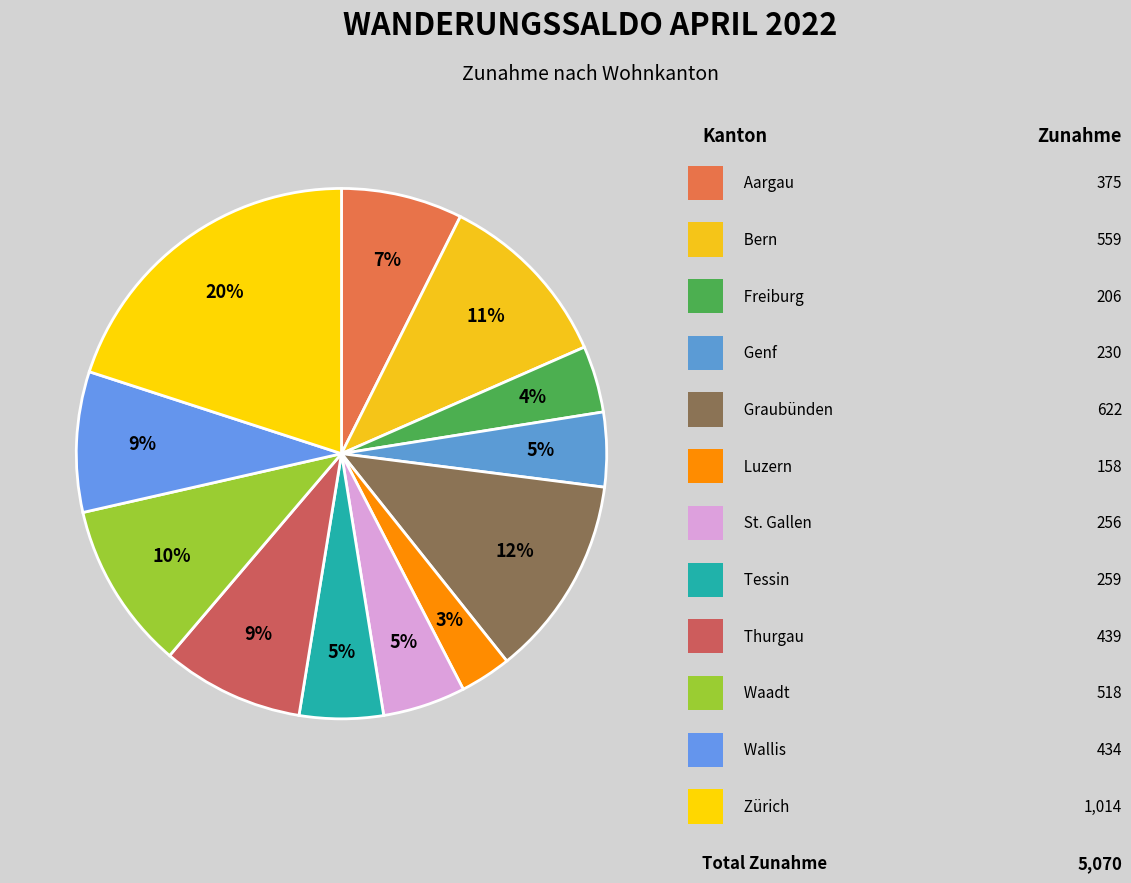

How many segments does this pie chart have?

12